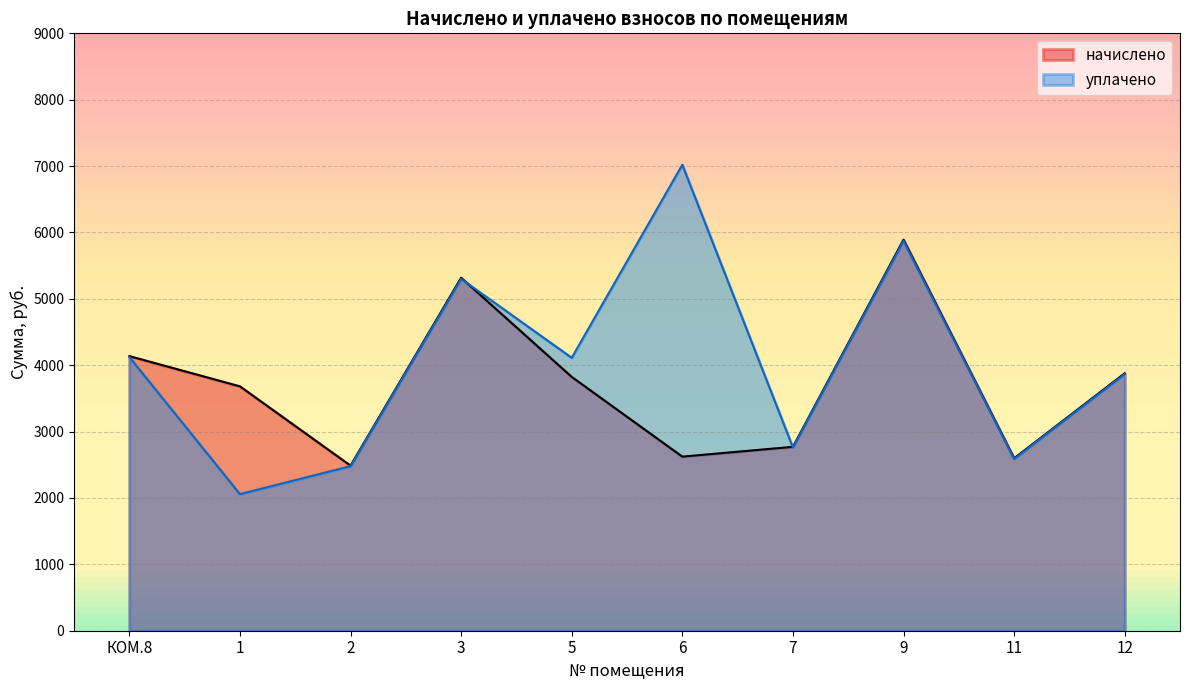

Where is уплачено nearest to the value 4539?

КОМ.8